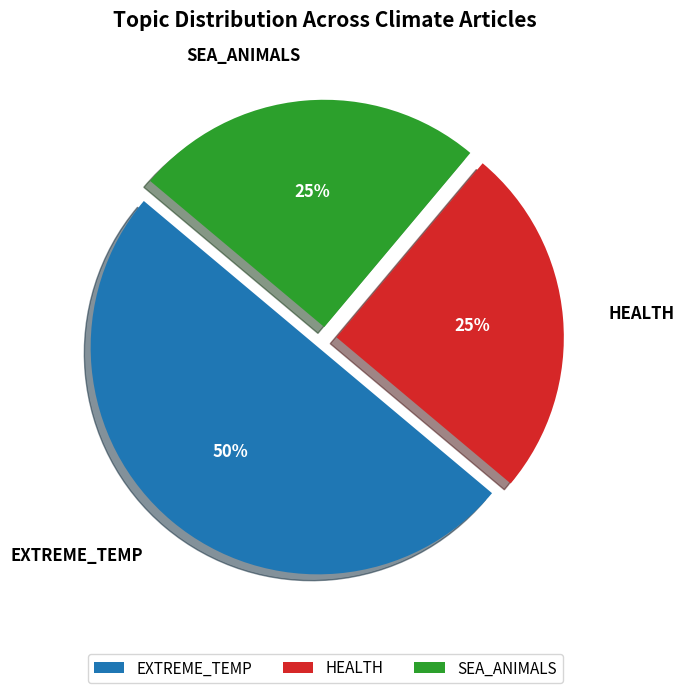

Do SEA_ANIMALS and EXTREME_TEMP together represent more than half of the pie?

Yes